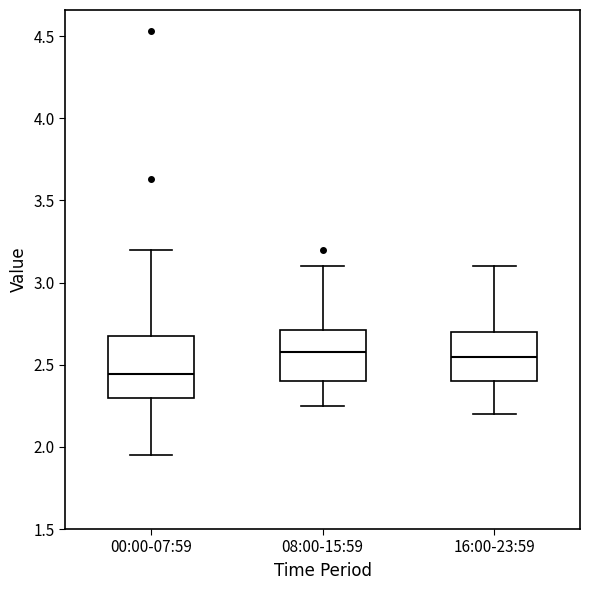

Reading left to right, transcribe this box plot: for each box, give where its median line is, the range the box spans, and where its two whiskers end, as read against the y-axis. The values are not printed on the chart, so give them approximately, as read against the axis.

00:00-07:59: median 2.45, box 2.30 to 2.70, whiskers 1.95 to 3.20
08:00-15:59: median 2.60, box 2.40 to 2.70, whiskers 2.25 to 3.10
16:00-23:59: median 2.55, box 2.40 to 2.70, whiskers 2.20 to 3.10